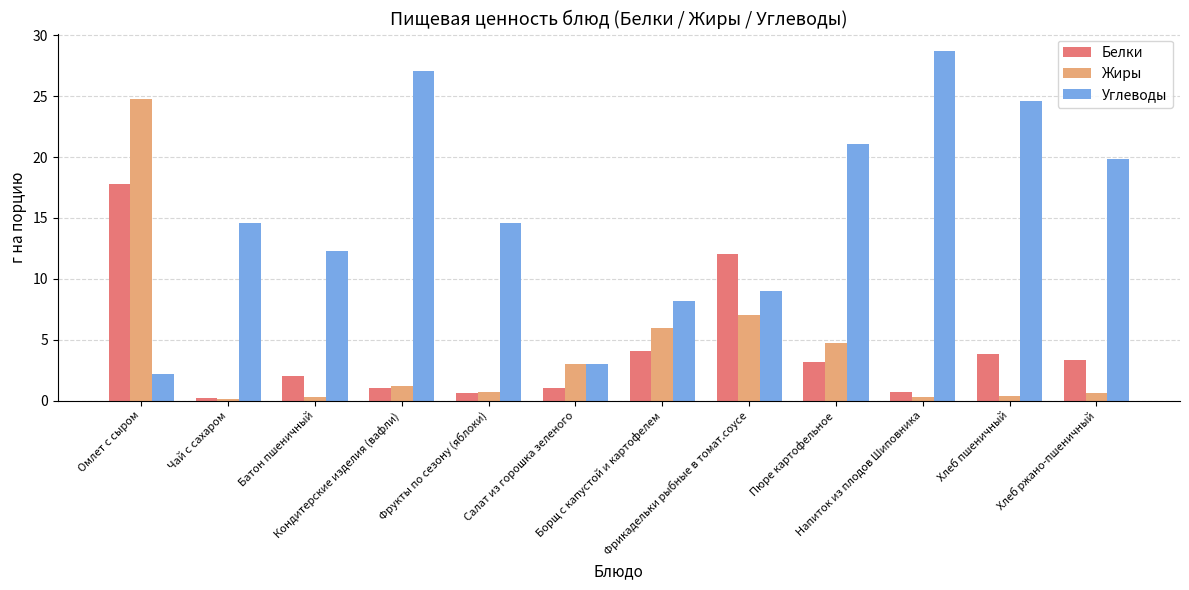

How many categories are shown in the chart?

12